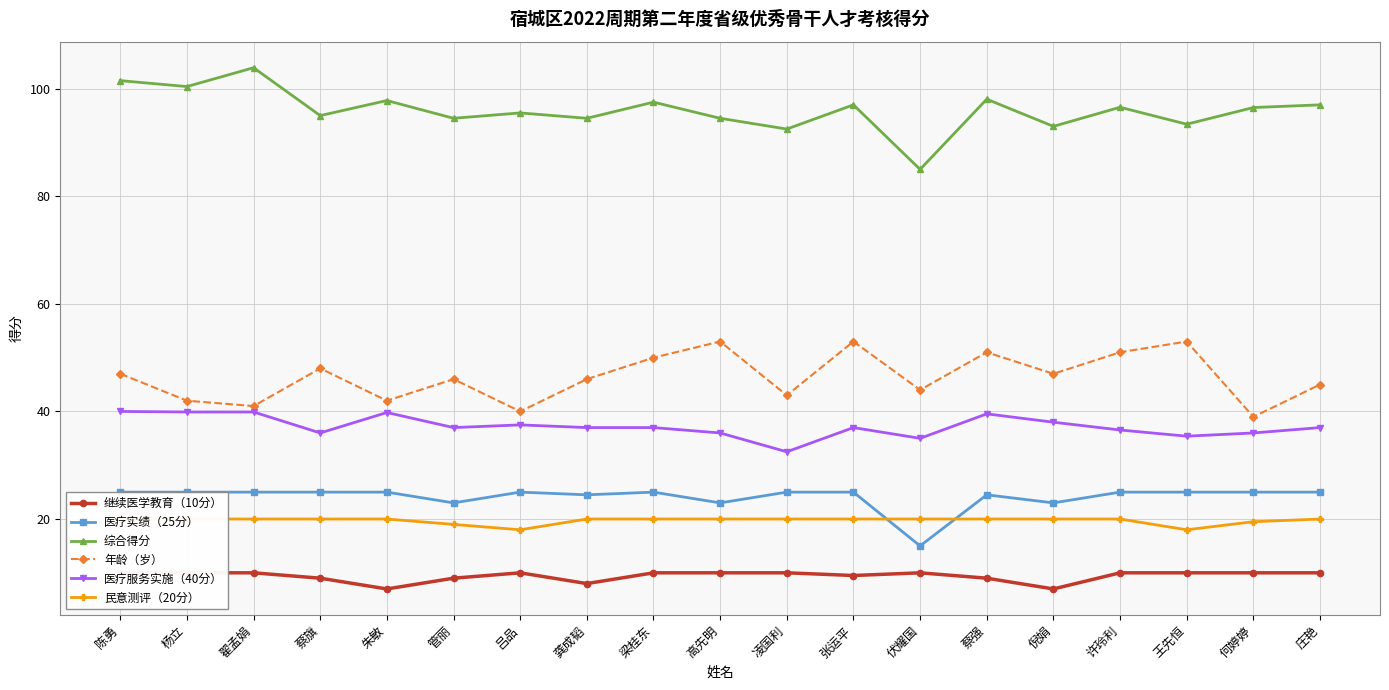

Reading left to right, what are all the values shown in this chart?

继续医学教育（10分）: 10.0	10.0	10.0	9.0	7.0	9.0	10.0	8.0	10.0	10.0	10.0	9.5	10.0	9.0	7.0	10.0	10.0	10.0	10.0
医疗实绩（25分）: 25.0	25.0	25.0	25.0	25.0	23.0	25.0	24.5	25.0	23.0	25.0	25.0	15.0	24.5	23.0	25.0	25.0	25.0	25.0
综合得分: 101.5	100.4	103.9	95.0	97.8	94.5	95.5	94.5	97.5	94.5	92.5	97.0	85.0	98.0	93.0	96.5	93.4	96.5	97.0
年龄（岁）: 47.0	42.0	41.0	48.0	42.0	46.0	40.0	46.0	50.0	53.0	43.0	53.0	44.0	51.0	47.0	51.0	53.0	39.0	45.0
医疗服务实施（40分）: 40.0	39.9	39.9	36.0	39.8	37.0	37.5	37.0	37.0	36.0	32.5	37.0	35.0	39.5	38.0	36.5	35.4	36.0	37.0
民意测评（20分）: 20.0	20.0	20.0	20.0	20.0	19.0	18.0	20.0	20.0	20.0	20.0	20.0	20.0	20.0	20.0	20.0	18.0	19.5	20.0